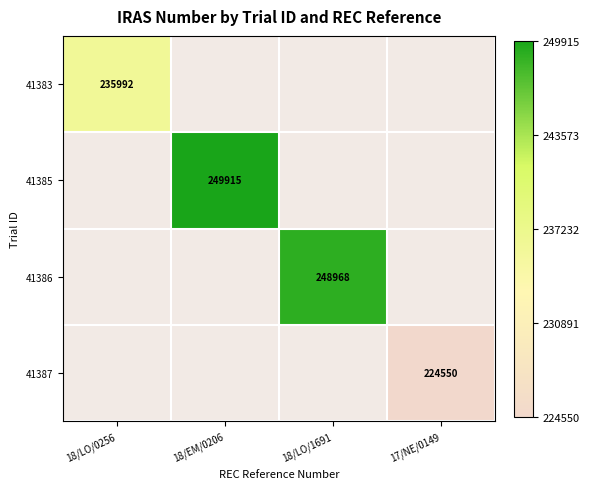

Is it true that 41383 equals 369746 at 18/LO/0256?

False